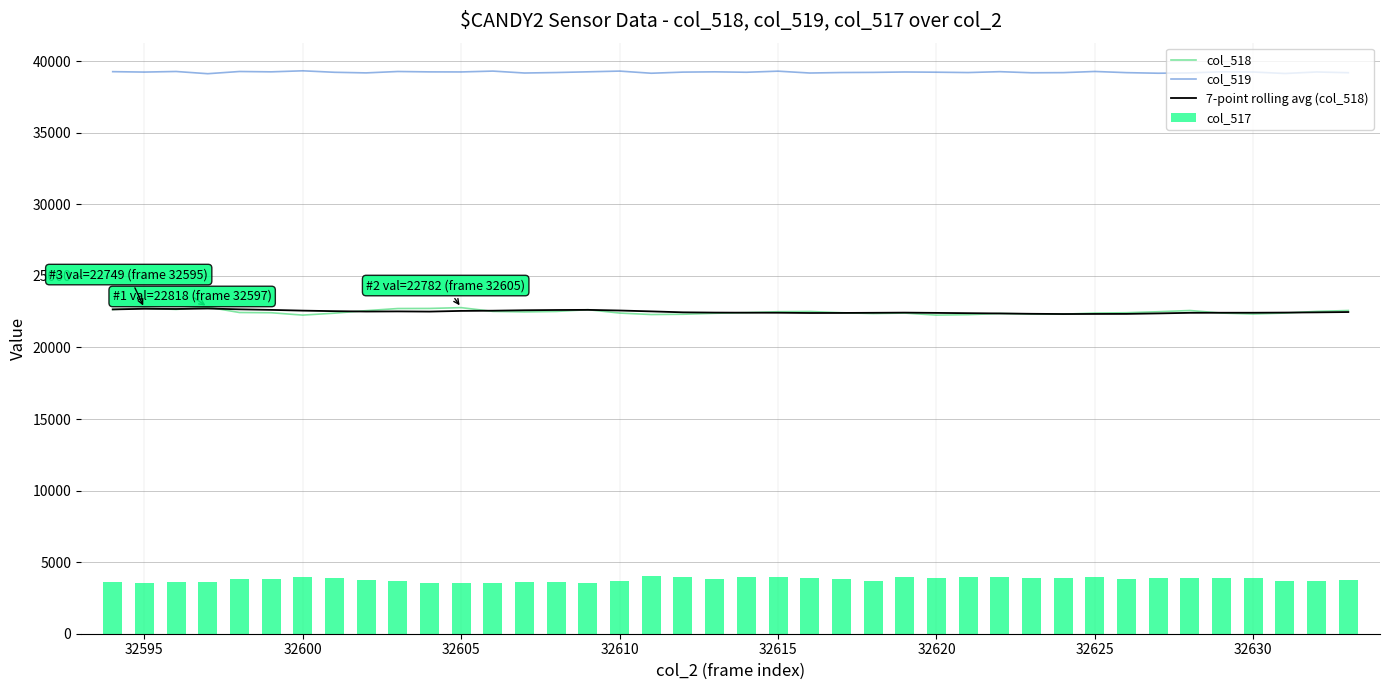

What is the maximum value for col_519?

39328.0